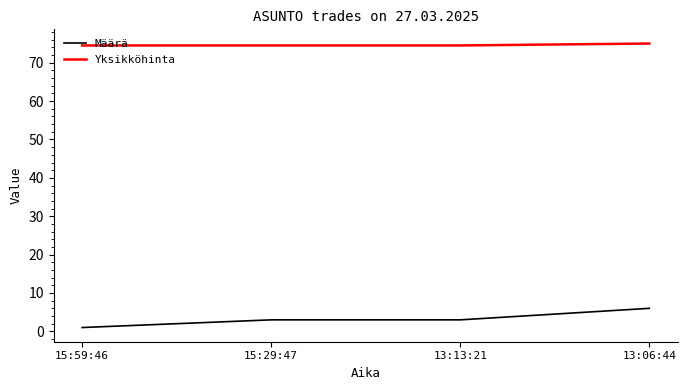

What is the sum of the Yksikköhinta values at 13:06:44 and 13:13:21?

149.5